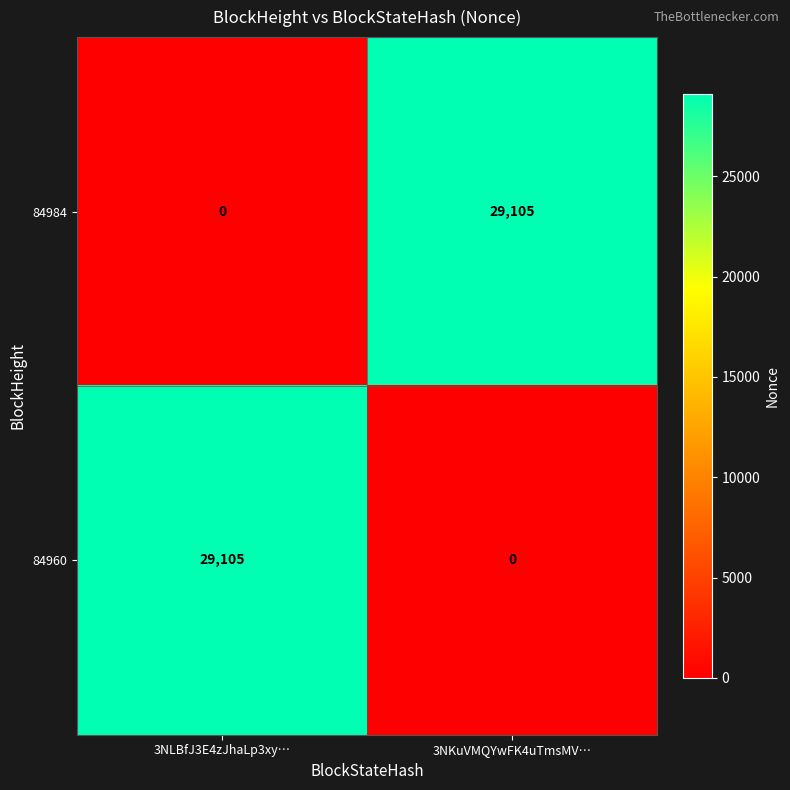

What is the difference between the maximum and minimum values in the 84984 series?

29105